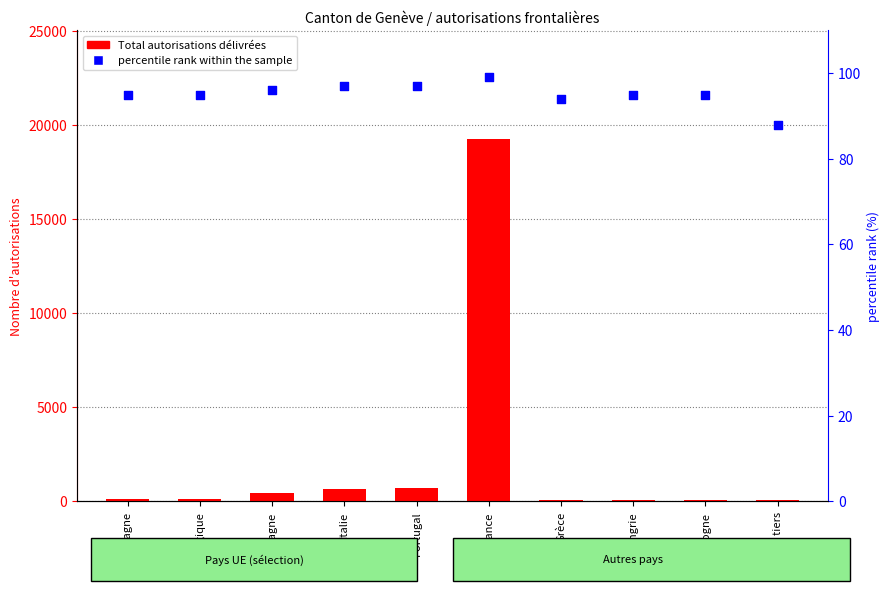

At how many categories does at least one series exceed 12195?

1